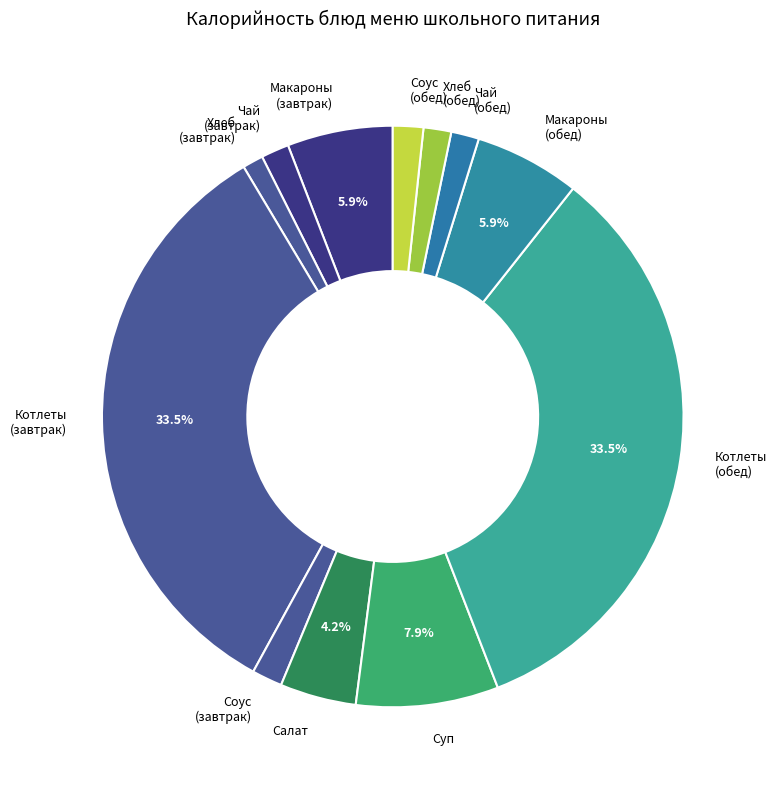

Does Макароны (обед) account for over 50% of the chart?

No